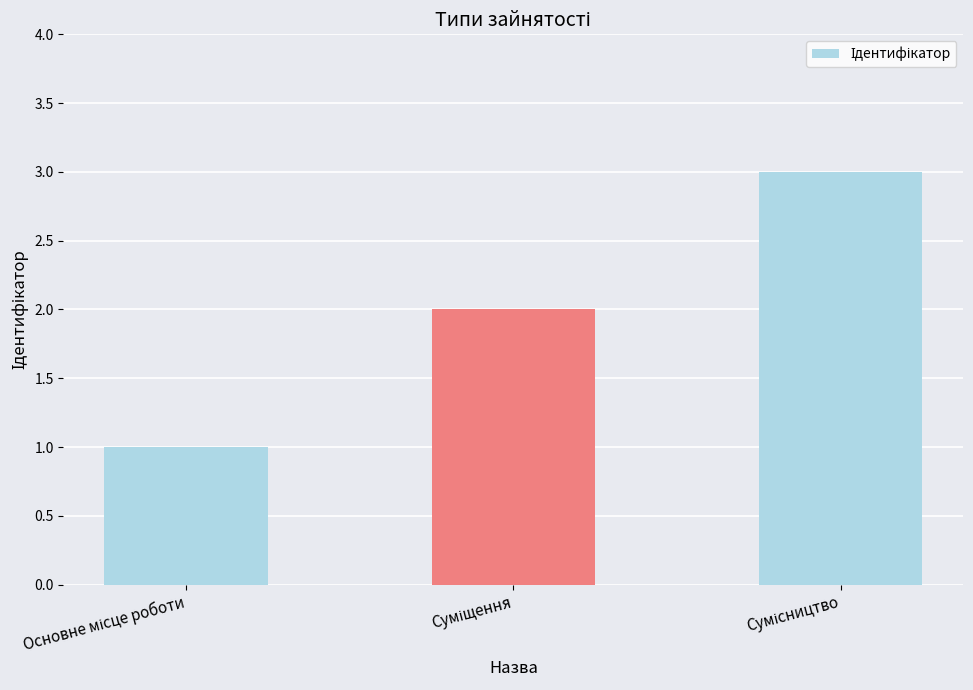

What is the greatest value displayed?

3